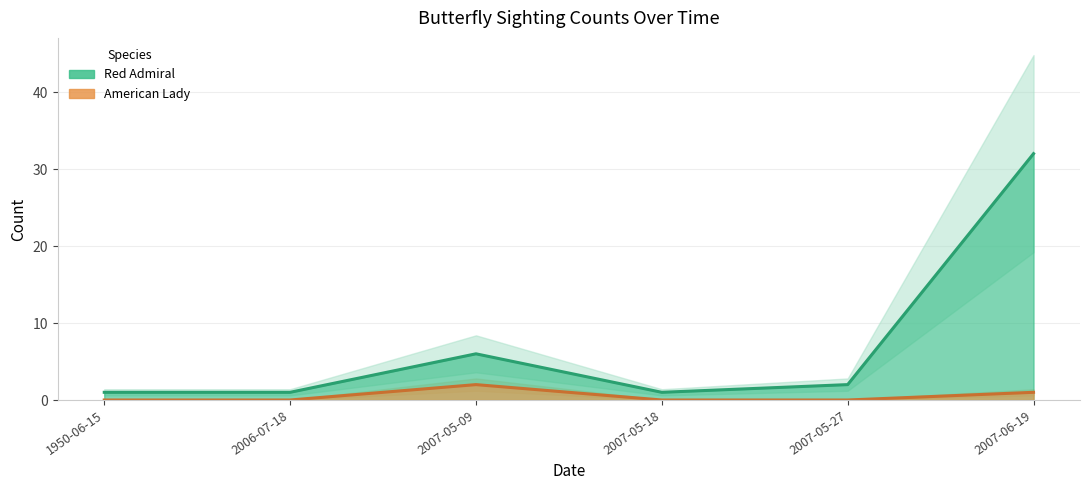

List the series in order of their overall mean, lowest first.

American Lady, Red Admiral